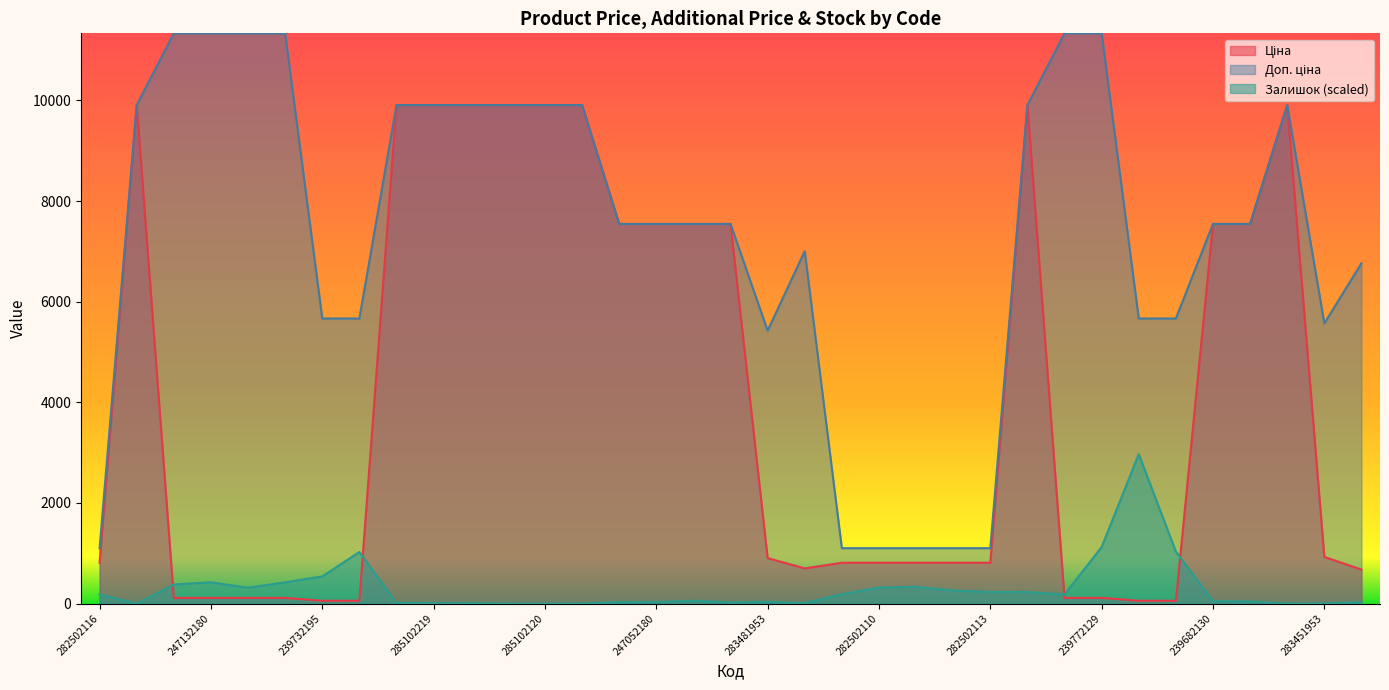

Reading left to right, list all the values displayed in this chart.

Ціна: 813.0	9908.5	113.3	113.3	113.3	113.3	56.7	56.7	9908.5	9908.5	9908.5	9908.5	9908.5	9908.5	7545.9	7545.9	7545.9	7545.9	904.3	700.4	813.0	813.0	813.0	813.0	813.0	9908.5	113.3	113.3	56.7	56.7	7545.9	7545.9	9908.5	928.3	676.4
Доп. ціна: 1101.8	9908.5	11334.0	11334.0	11334.0	11334.0	5667.0	5667.0	9908.5	9908.5	9908.5	9908.5	9908.5	9908.5	7545.9	7545.9	7545.9	7545.9	5425.9	7004.3	1101.8	1101.8	1101.8	1101.8	1101.8	9908.5	11334.0	11334.0	5667.0	5667.0	7545.9	7545.9	9908.5	5569.9	6764.4
Залишок: 182.7	0.0	380.0	423.8	314.2	423.8	540.7	1025.9	11.7	10.2	4.4	0.0	0.0	1.5	29.2	30.7	55.5	21.9	35.1	11.7	188.5	320.1	334.7	260.1	230.9	232.4	181.2	1125.3	2971.1	1033.2	48.2	42.4	0.0	2.9	27.8